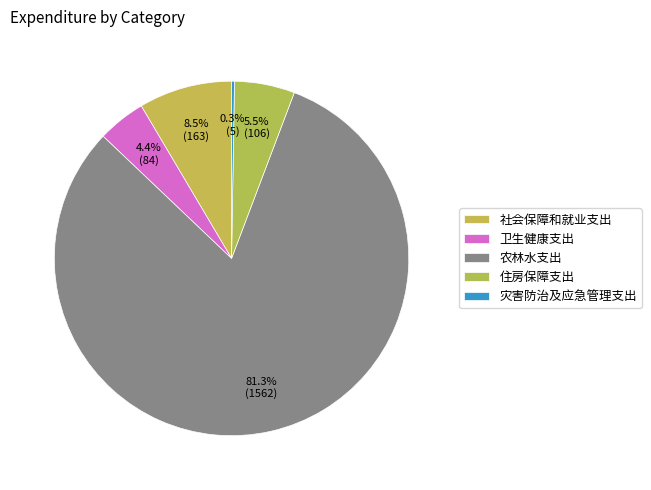

Is it true that 农林水支出 is 95% of the pie?

False